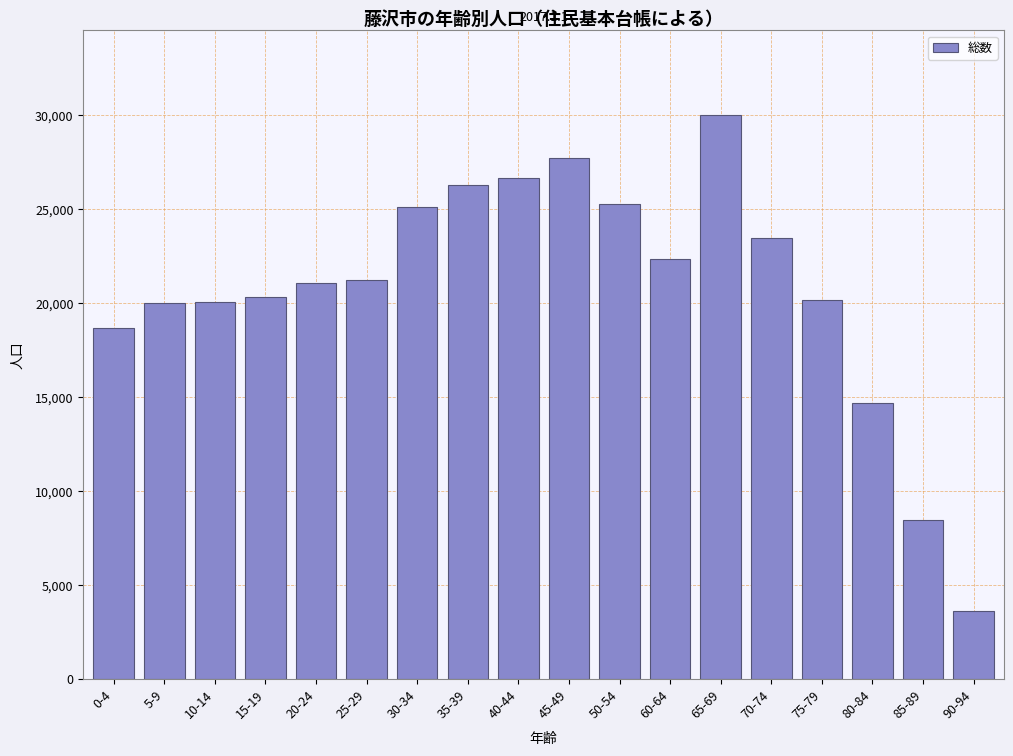

What is the maximum value shown in the chart?

30014